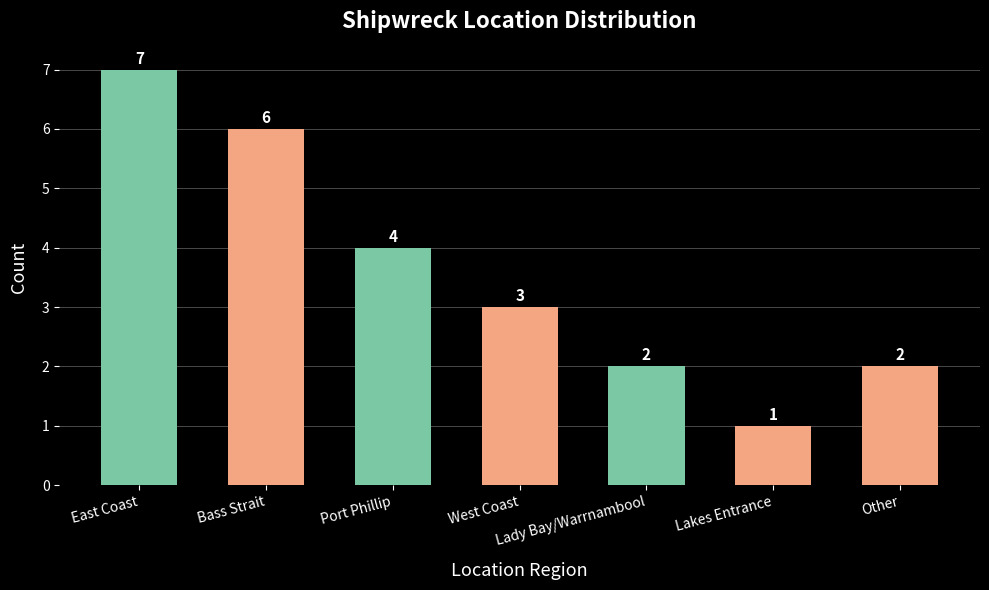

Which has a higher value, West Coast or Lady Bay/Warrnambool?

West Coast